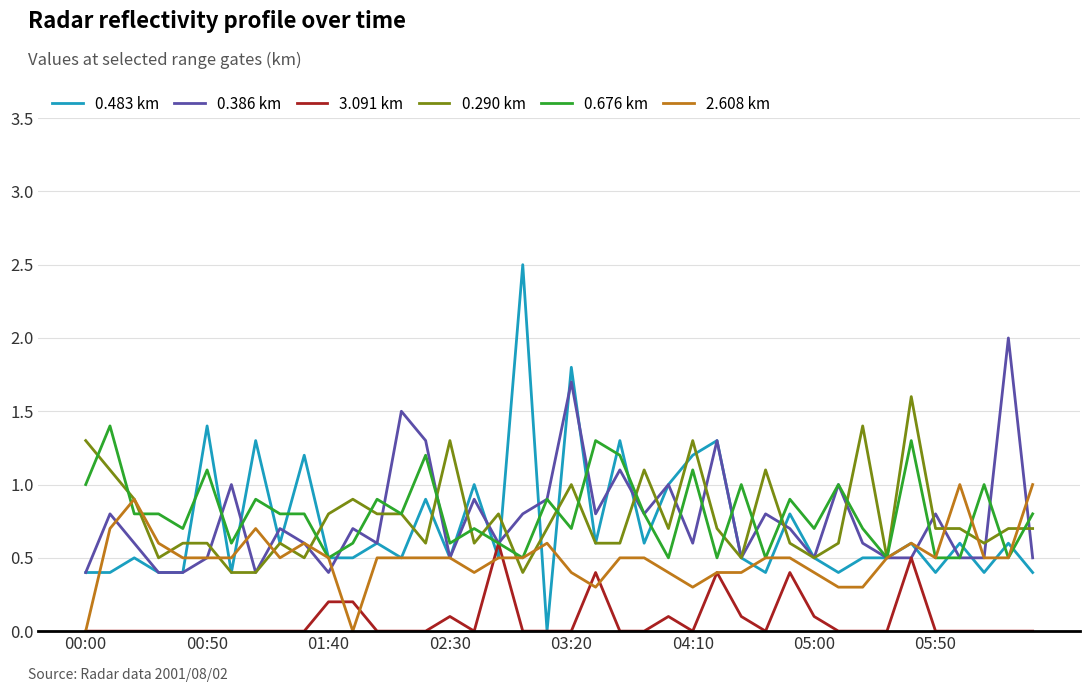

Rank the series by their maximum value, from highest to lowest.

0.483 km, 0.386 km, 0.290 km, 0.676 km, 2.608 km, 3.091 km